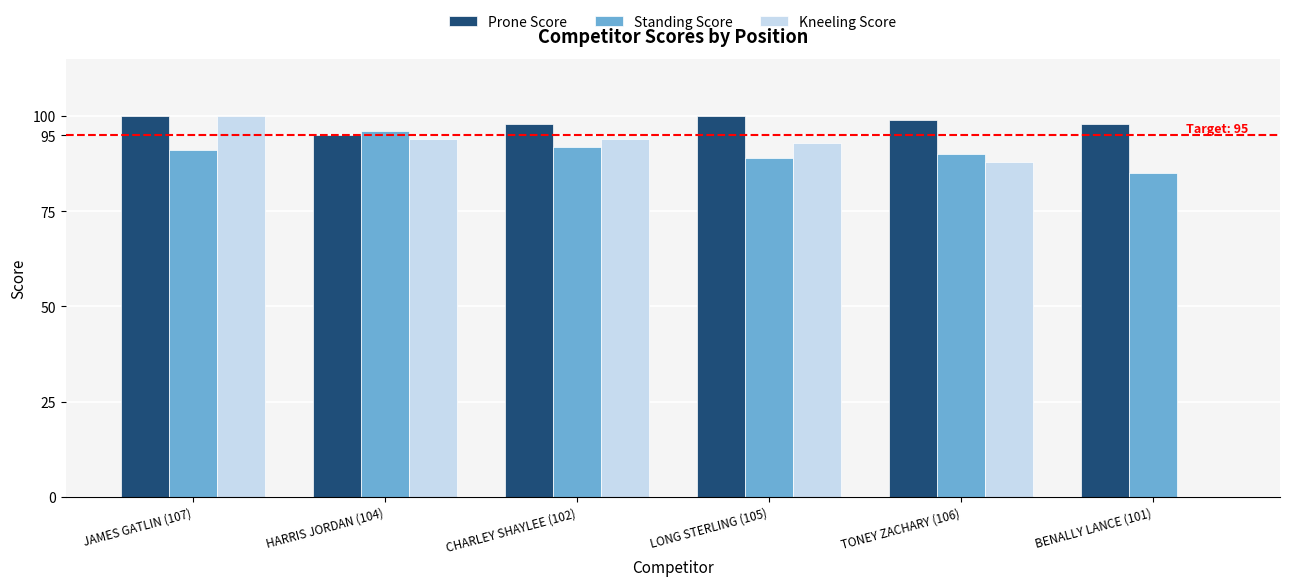

Are the bars horizontal?

No